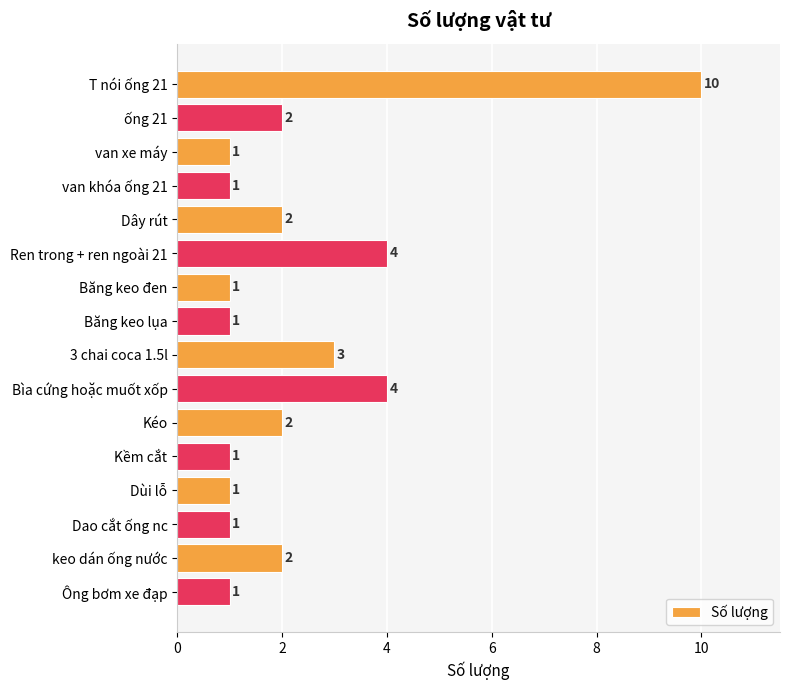

Are the bars grouped side by side (vs. stacked)?

No